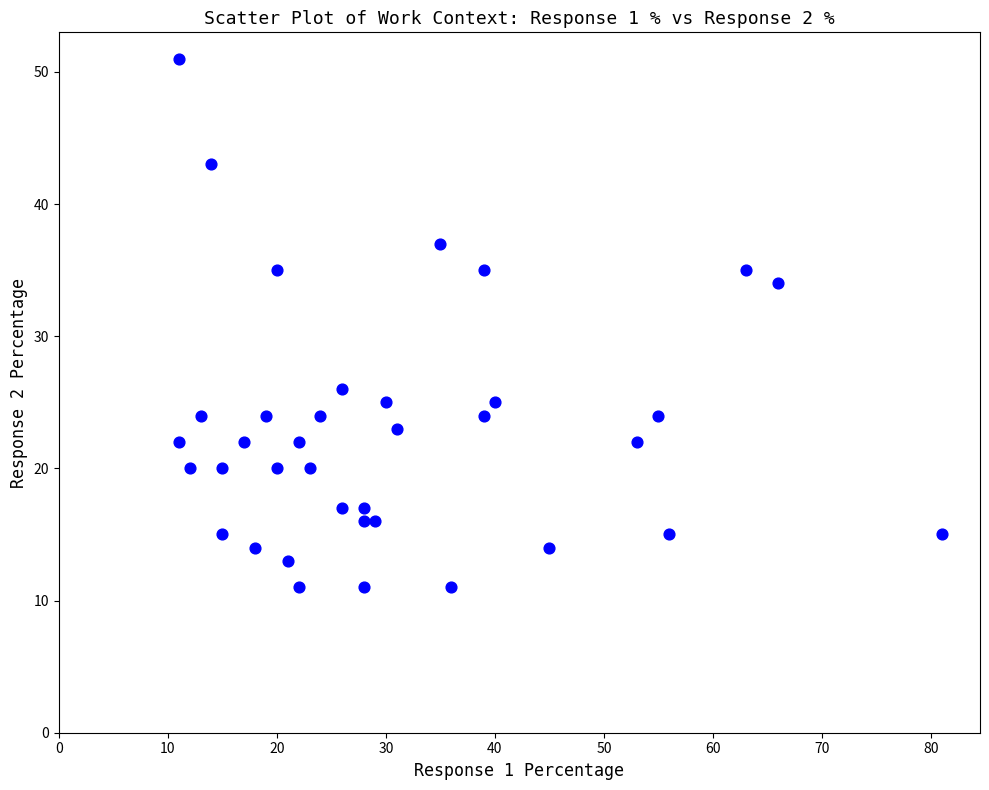

What is the range of Y values (max minus min)?

40